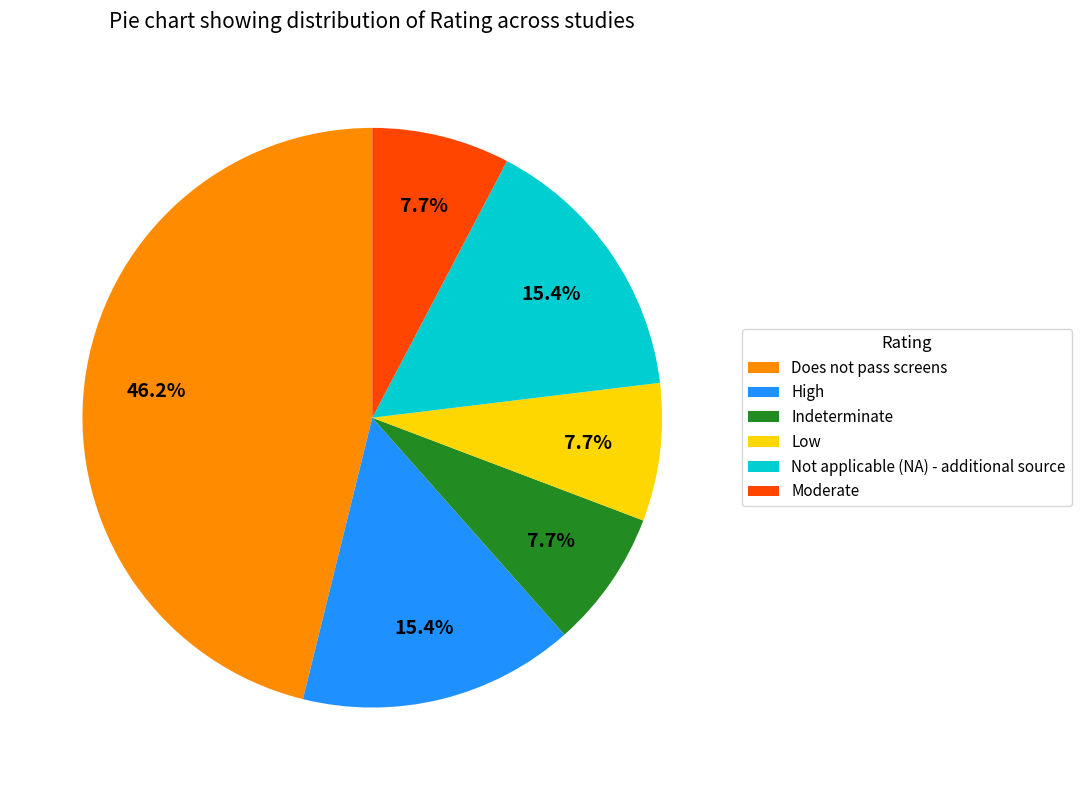

Is Moderate the majority of the pie?

No